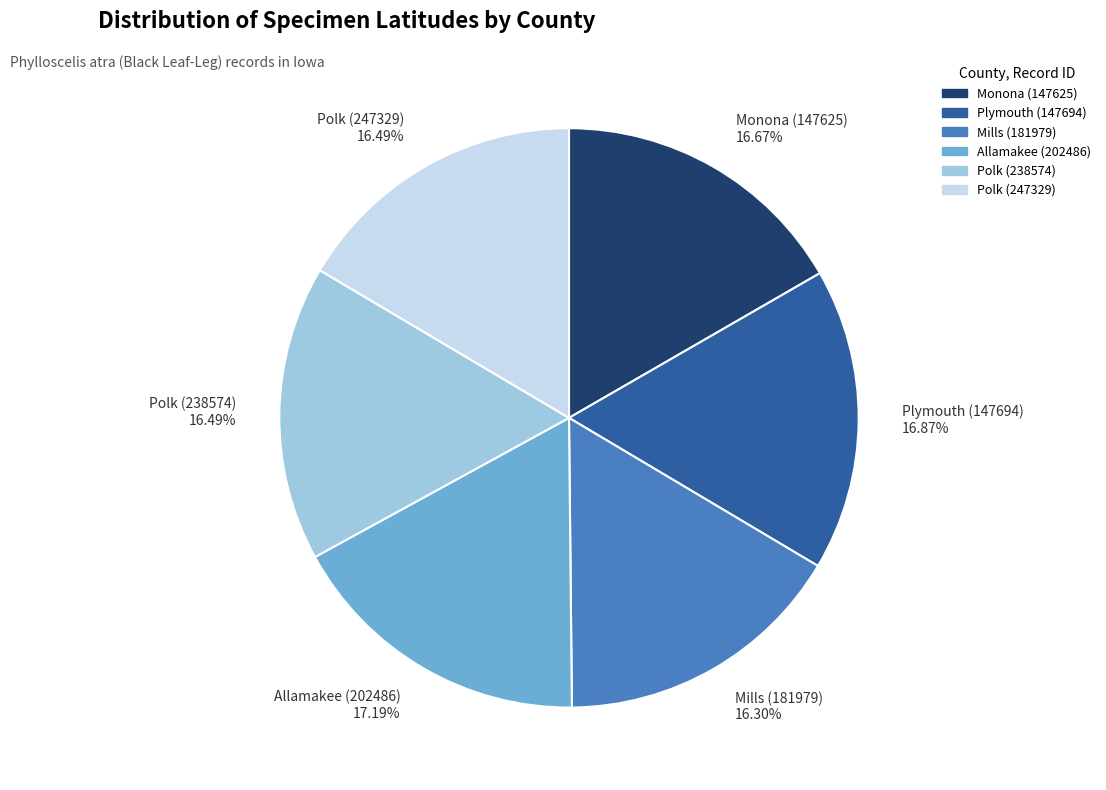

The Polk (238574) slice represents 28% of the pie. True or false?

False